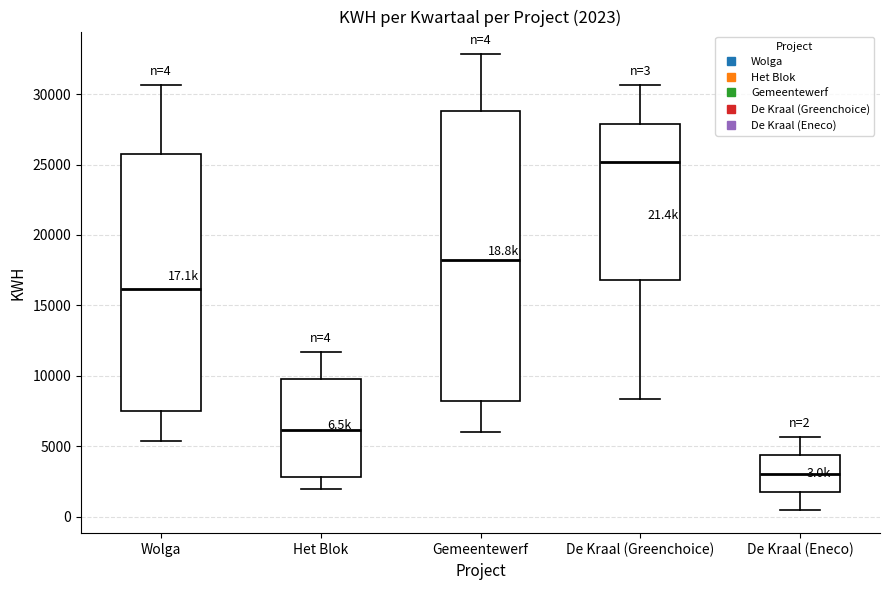

Which box has the highest median line?

De Kraal (Greenchoice)